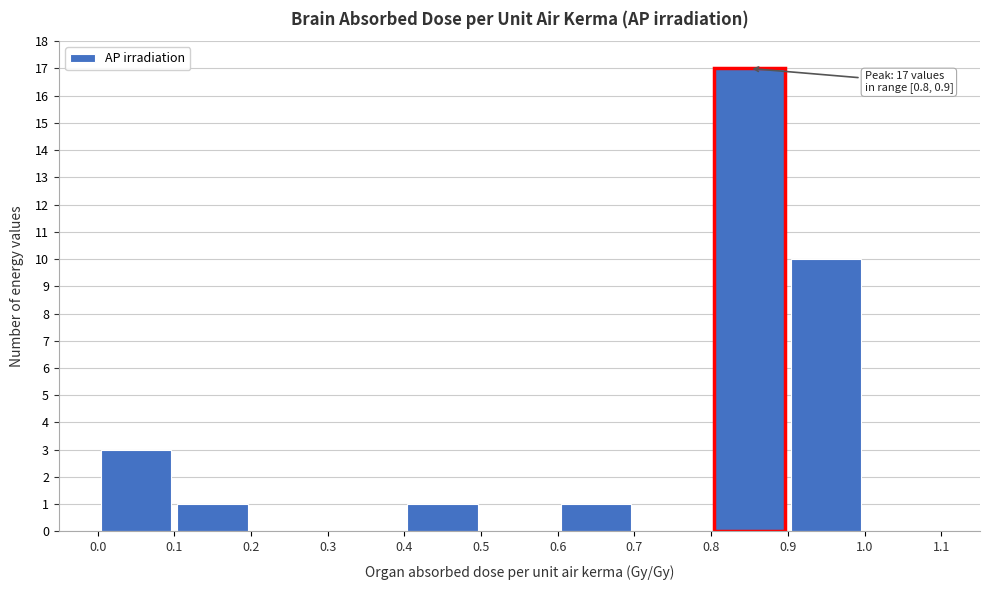

Over which range of the x-axis is the bar tallest?

0.8 to 0.9